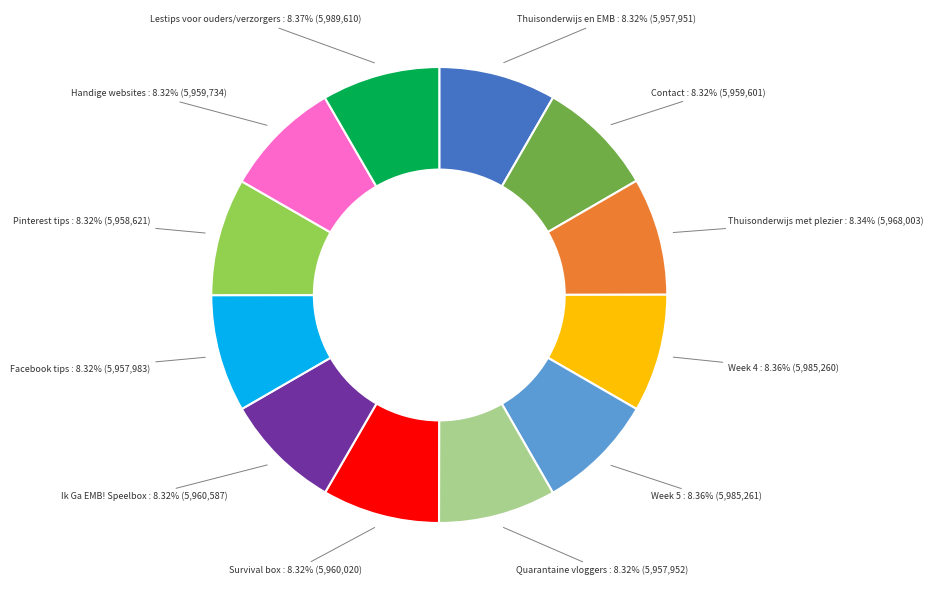

Is there any slice that represents more than half of the pie?

No